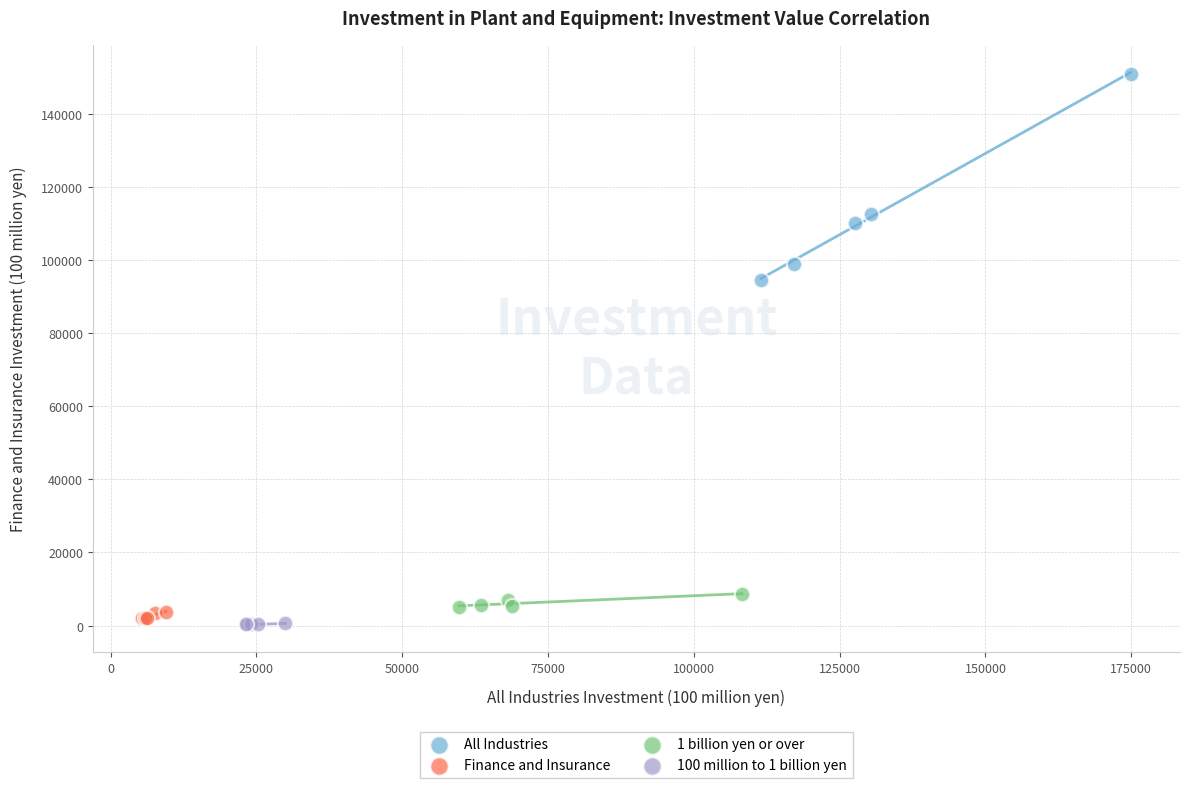

Which series reaches the minimum Y coordinate?

100 million to 1 billion yen